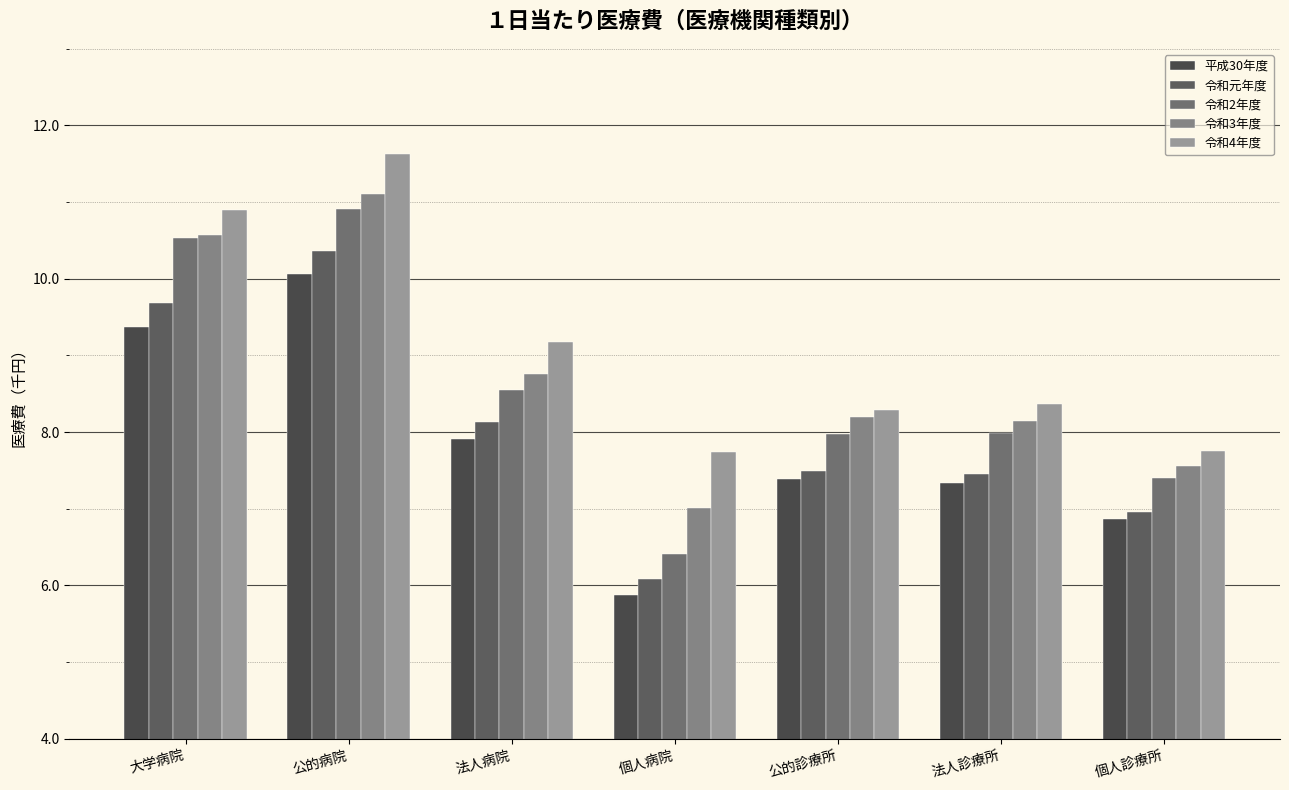

How many bars are there in each group?

5